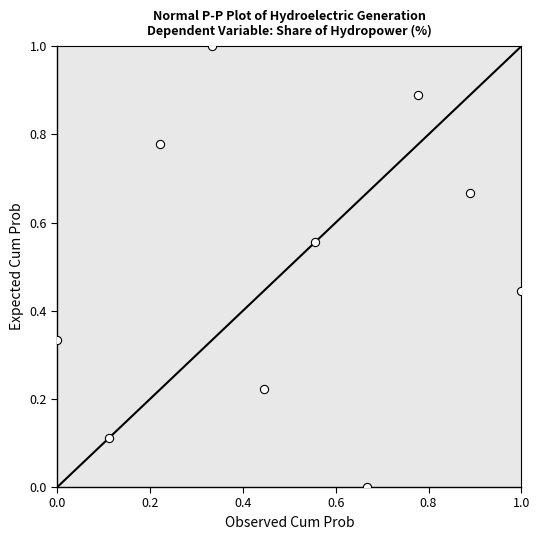

What is the average X value?

0.5